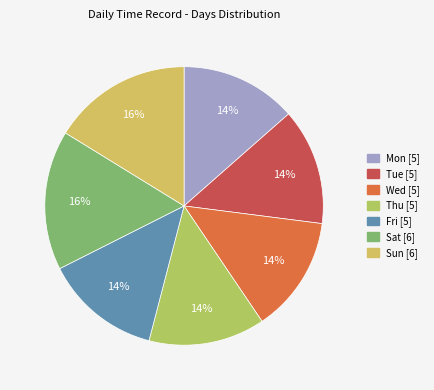

To the nearest percent, what is the difference between the largest and smallest slice percentages?

3%